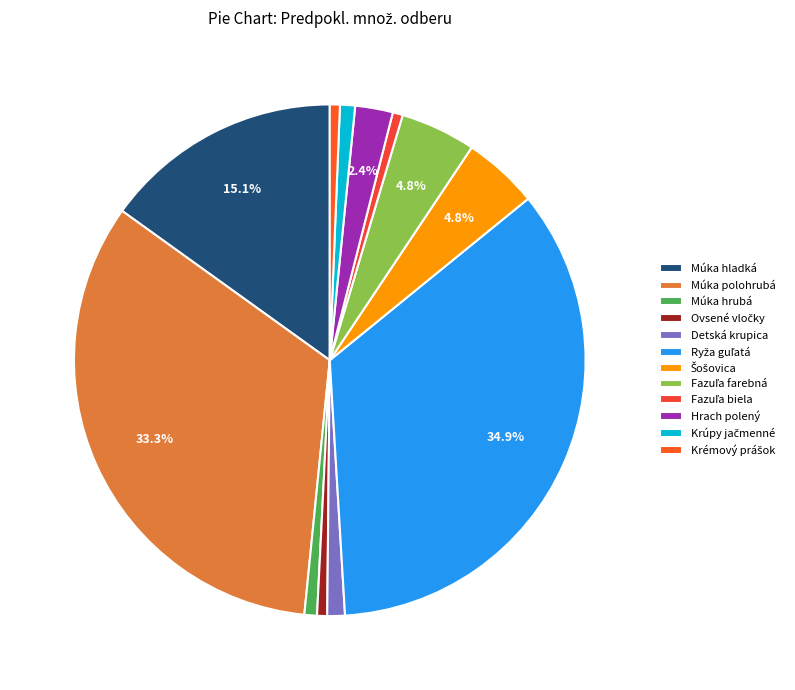

True or false: Múka hladká accounts for 9% of the total.

False